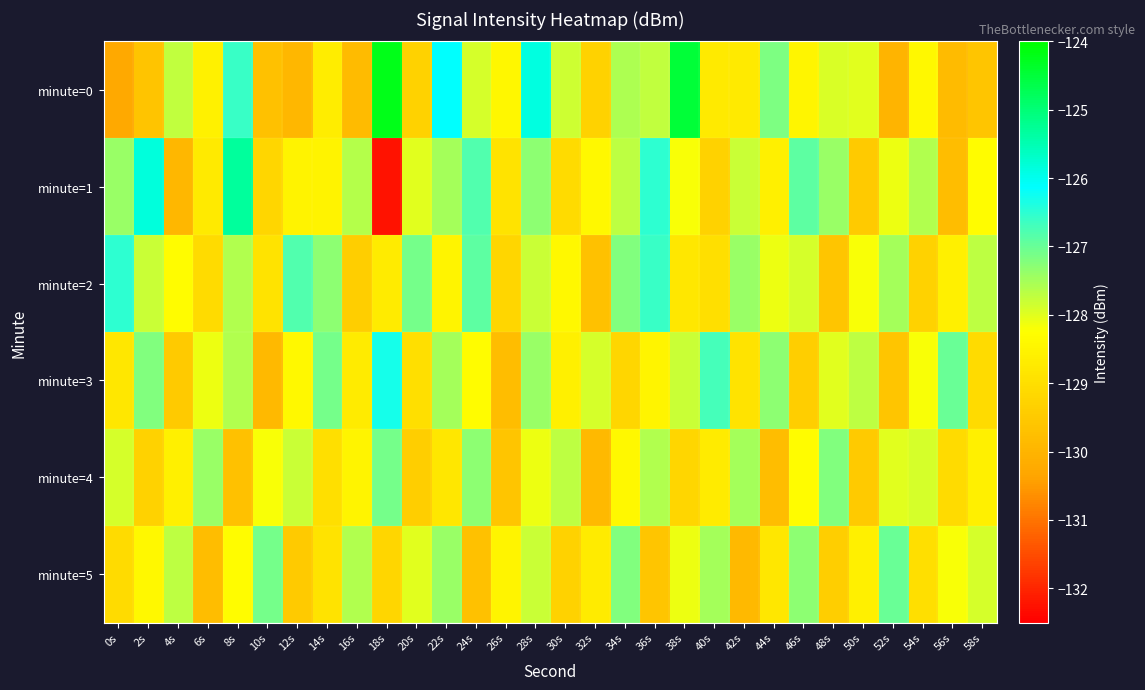

Reading left to right, transcribe all the data shown in this chart.

minute=0: 0s=-130.2	2s=-129.6	4s=-127.7	6s=-128.6	8s=-126.6	10s=-129.7	12s=-129.9	14s=-128.7	16s=-129.8	18s=-124.2	20s=-129.3	22s=-126.1	24s=-127.9	26s=-128.4	28s=-125.9	30s=-127.8	32s=-129.3	34s=-127.6	36s=-127.7	38s=-124.5	40s=-128.7	42s=-128.7	44s=-127.2	46s=-128.5	48s=-127.9	50s=-128.0	52s=-130.0	54s=-128.4	56s=-129.8	58s=-129.6
minute=1: 0s=-127.4	2s=-125.9	4s=-129.9	6s=-128.7	8s=-125.3	10s=-129.2	12s=-128.5	14s=-128.5	16s=-127.6	18s=-132.3	20s=-128.0	22s=-127.5	24s=-126.8	26s=-128.9	28s=-127.3	30s=-129.1	32s=-128.4	34s=-127.7	36s=-126.5	38s=-128.2	40s=-129.3	42s=-127.8	44s=-128.6	46s=-126.9	48s=-127.4	50s=-129.5	52s=-128.1	54s=-127.6	56s=-129.8	58s=-128.3
minute=2: 0s=-126.5	2s=-127.8	4s=-128.3	6s=-129.1	8s=-127.6	10s=-128.9	12s=-126.8	14s=-127.3	16s=-129.4	18s=-128.7	20s=-127.1	22s=-128.5	24s=-126.9	26s=-129.2	28s=-127.8	30s=-128.4	32s=-129.7	34s=-127.2	36s=-126.6	38s=-128.8	40s=-129.0	42s=-127.4	44s=-128.1	46s=-127.9	48s=-129.6	50s=-128.2	52s=-127.5	54s=-129.3	56s=-128.6	58s=-127.7
minute=3: 0s=-128.8	2s=-127.2	4s=-129.5	6s=-128.1	8s=-127.6	10s=-129.9	12s=-128.4	14s=-127.1	16s=-128.7	18s=-126.3	20s=-129.0	22s=-127.5	24s=-128.3	26s=-129.8	28s=-127.4	30s=-128.6	32s=-127.9	34s=-129.2	36s=-128.5	38s=-127.8	40s=-126.7	42s=-128.9	44s=-127.3	46s=-129.4	48s=-128.0	50s=-127.7	52s=-129.6	54s=-128.2	56s=-127.0	58s=-129.1
minute=4: 0s=-127.9	2s=-129.3	4s=-128.6	6s=-127.4	8s=-129.7	10s=-128.2	12s=-127.8	14s=-129.0	16s=-128.5	18s=-127.1	20s=-129.4	22s=-128.8	24s=-127.3	26s=-129.6	28s=-128.1	30s=-127.7	32s=-129.9	34s=-128.4	36s=-127.6	38s=-129.2	40s=-128.7	42s=-127.5	44s=-129.8	46s=-128.3	48s=-127.2	50s=-129.5	52s=-128.0	54s=-127.9	56s=-129.1	58s=-128.6
minute=5: 0s=-129.1	2s=-128.4	4s=-127.7	6s=-129.8	8s=-128.3	10s=-127.1	12s=-129.5	14s=-128.9	16s=-127.6	18s=-129.2	20s=-128.0	22s=-127.4	24s=-129.7	26s=-128.5	28s=-127.8	30s=-129.3	32s=-128.7	34s=-127.2	36s=-129.6	38s=-128.1	40s=-127.5	42s=-129.9	44s=-128.8	46s=-127.3	48s=-129.4	50s=-128.6	52s=-127.0	54s=-129.0	56s=-128.2	58s=-127.9